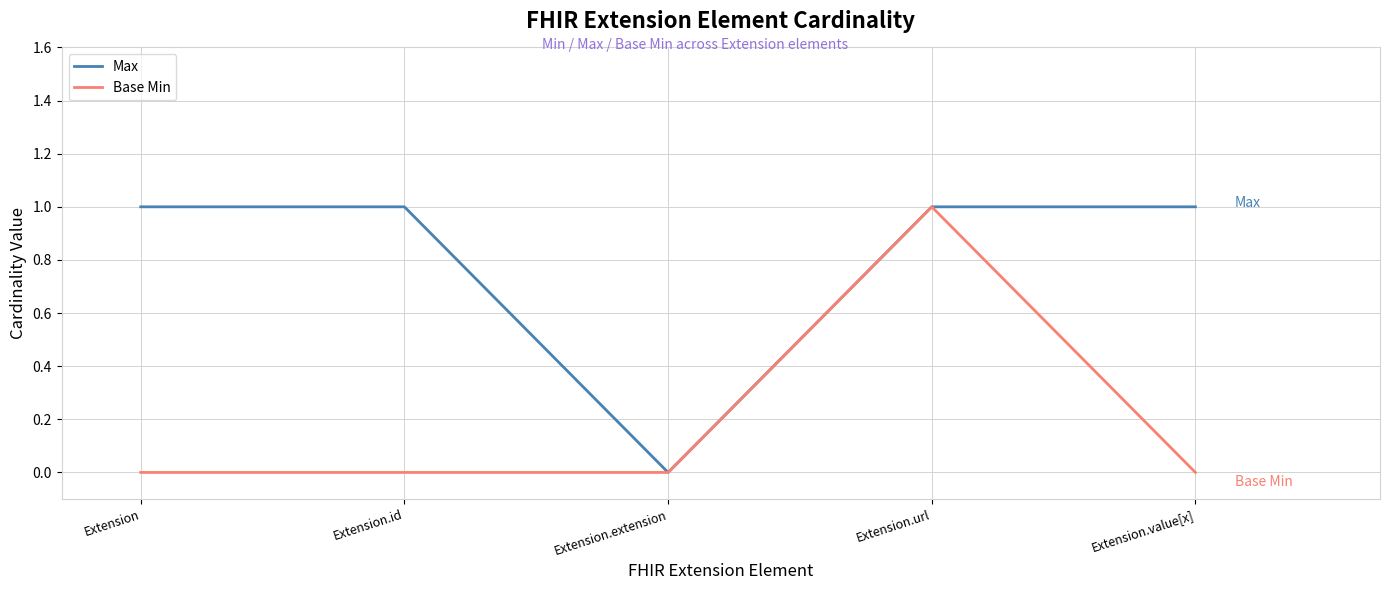

Reading left to right, list all the values displayed in this chart.

Max: 1	1	0	1	1
Base Min: 0	0	0	1	0